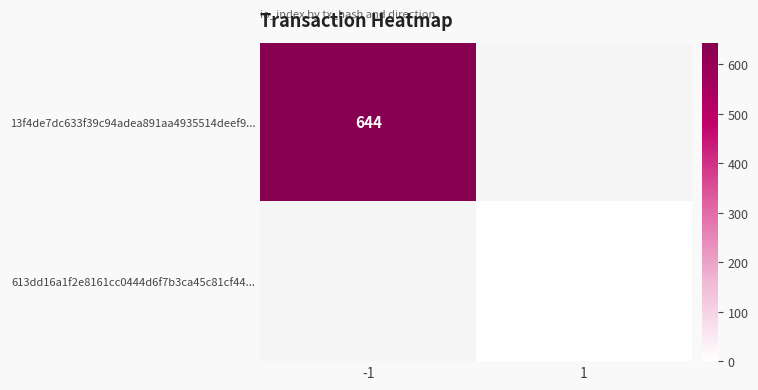

Which label corresponds to the largest value in the chart?

-1